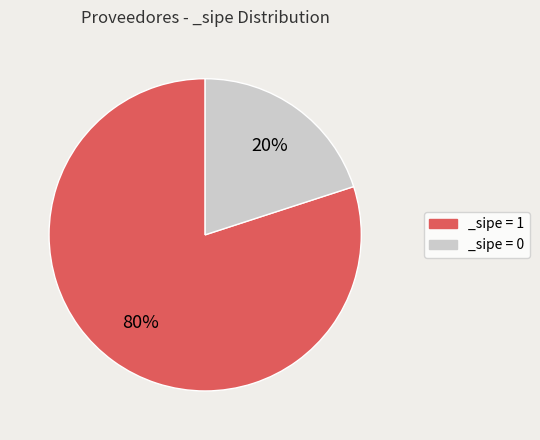

How many segments does this pie chart have?

2